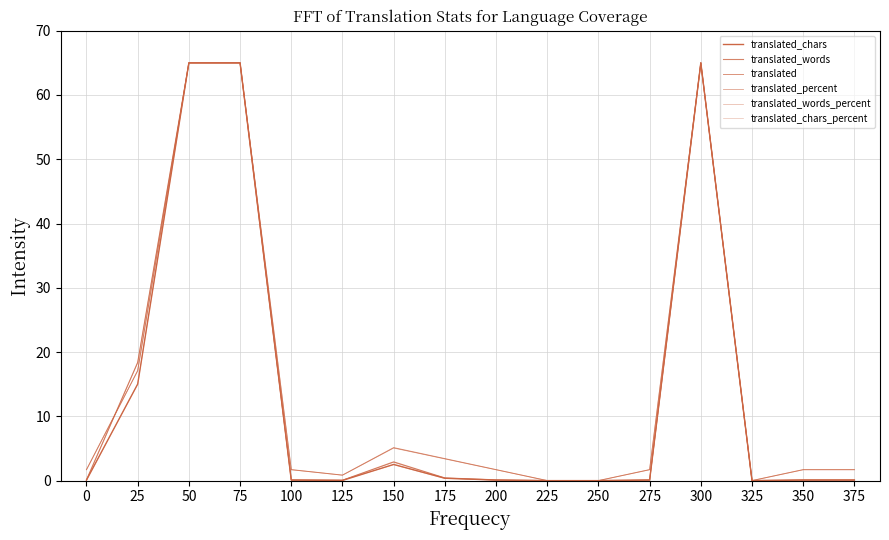

Where is the first local maximum for translated_words?

150